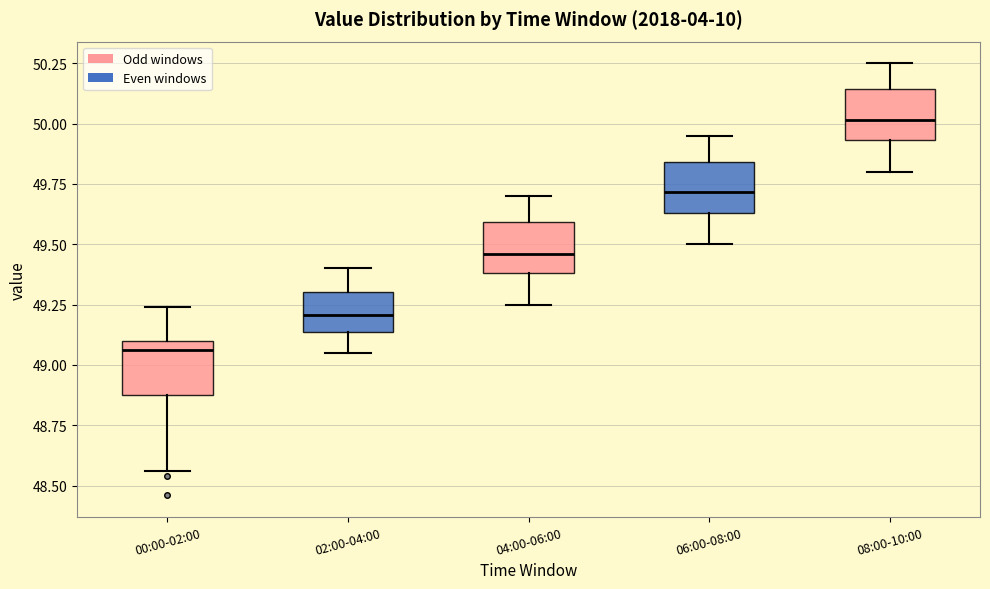

Reading left to right, transcribe this box plot: for each box, give where its median line is, the range the box spans, and where its two whiskers end, as read against the y-axis. The values are not printed on the chart, so give them approximately, as read against the axis.

00:00-02:00: median 49.05, box 48.90 to 49.10, whiskers 48.55 to 49.25
02:00-04:00: median 49.20, box 49.15 to 49.30, whiskers 49.05 to 49.40
04:00-06:00: median 49.45, box 49.40 to 49.60, whiskers 49.25 to 49.70
06:00-08:00: median 49.70, box 49.65 to 49.85, whiskers 49.50 to 49.95
08:00-10:00: median 50.00, box 49.95 to 50.15, whiskers 49.80 to 50.25